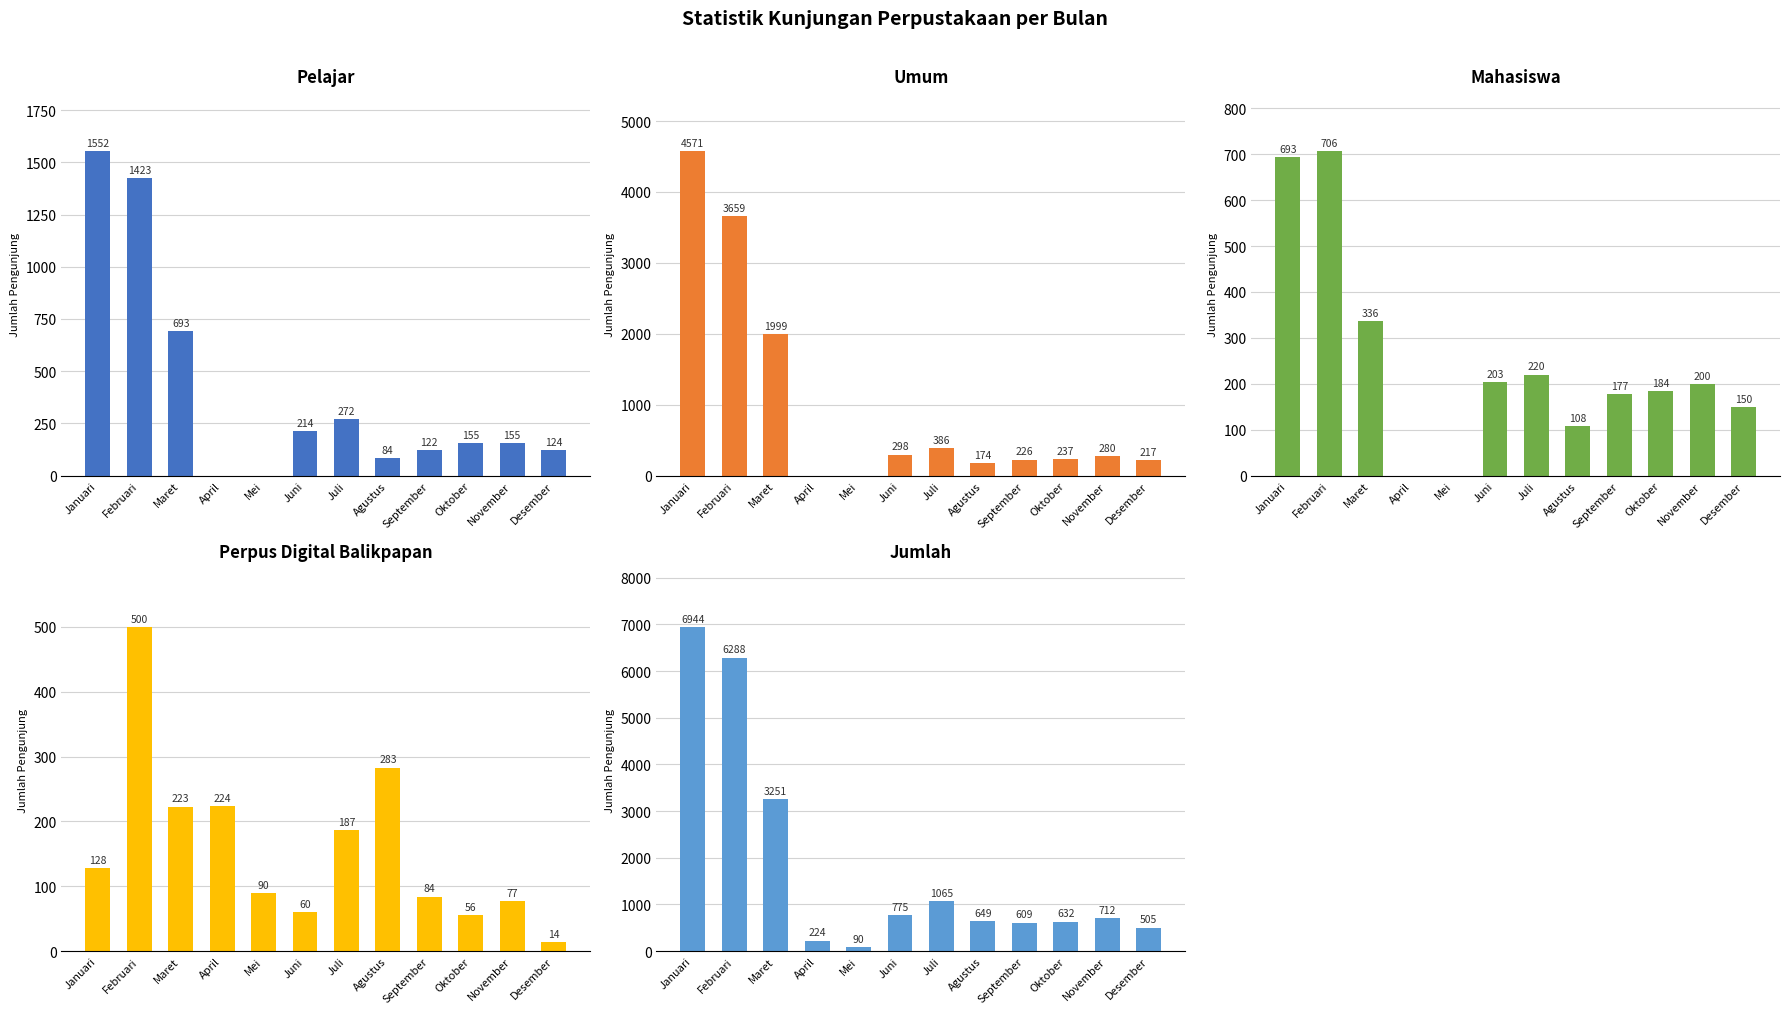

Is the value of Perpus Digital Balikpapan at September greater than the value of Umum at Juli?

No